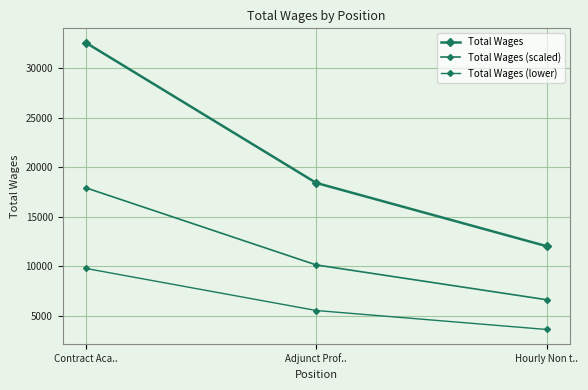

Which category has the lowest value across all series?

Hourly Non t..